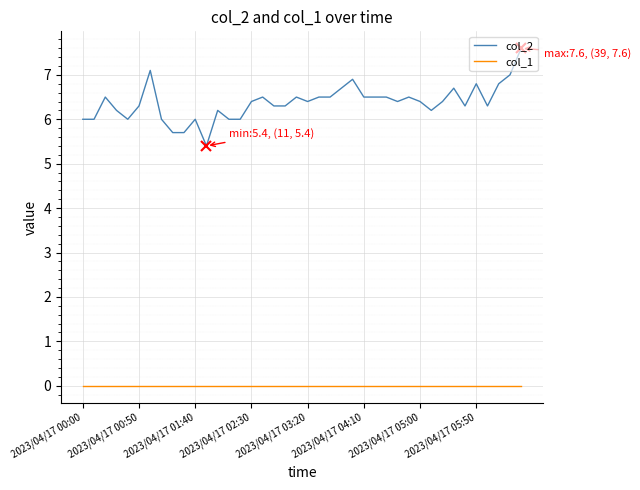

What is the average value of the col_2 series?

6.4